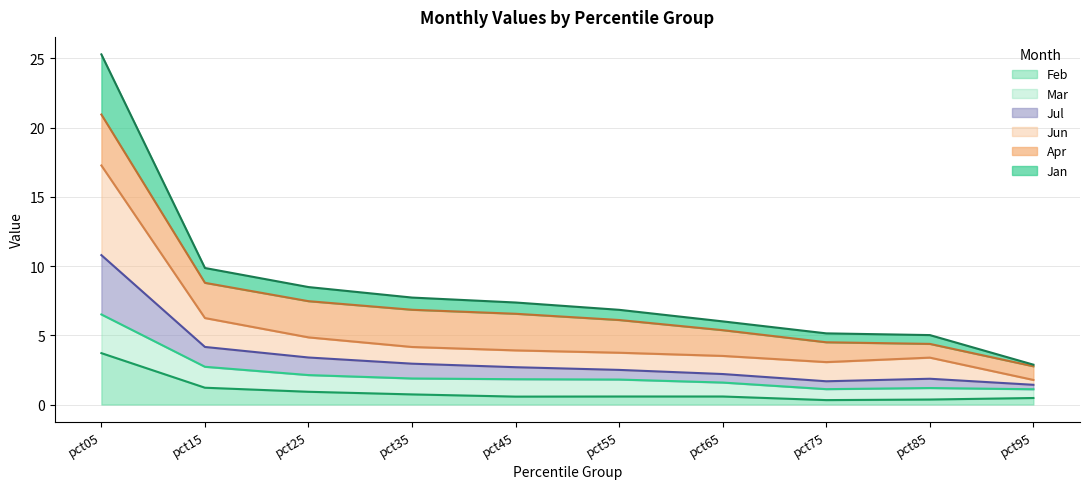

Read the Feb value at pct55.

0.6